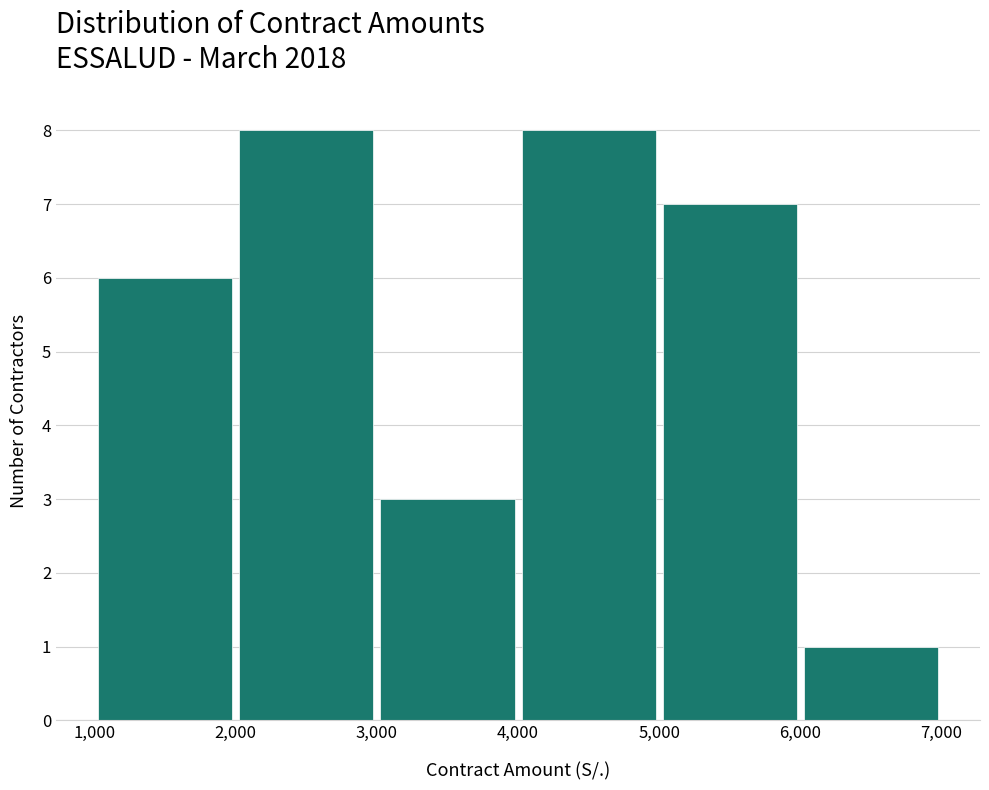

Reading left to right, list every bar in this chart as the range it spans on the x-axis followed by its height. The values are not printed on the chart, so give them approximately, as read against the axis.

1,000 to 2,000: 6
2,000 to 3,000: 8
3,000 to 4,000: 3
4,000 to 5,000: 8
5,000 to 6,000: 7
6,000 to 7,000: 1